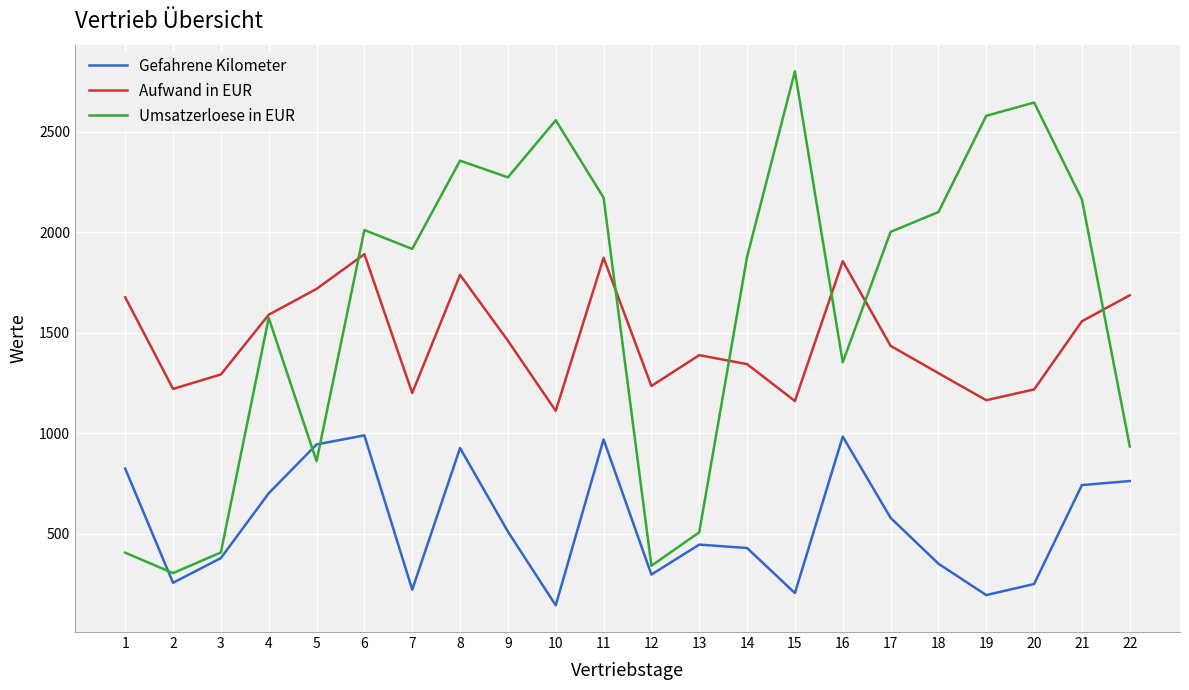

Read the Umsatzerloese in EUR value at 17.

2001.0